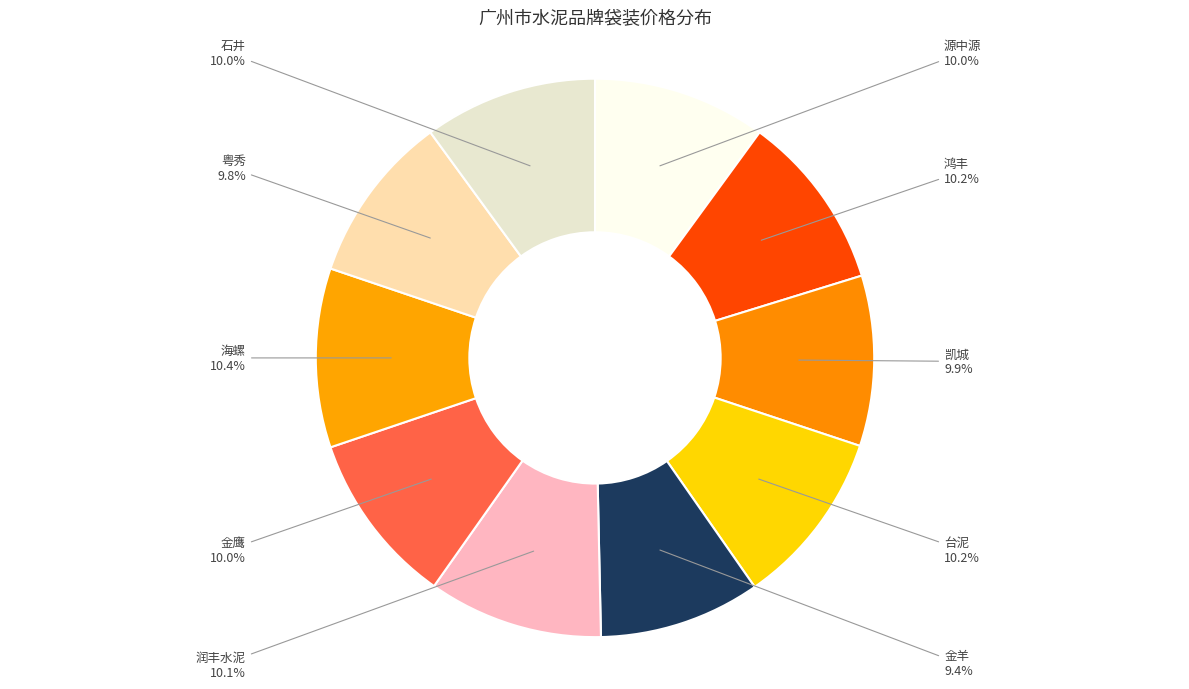

Is the sum of 凯城 and 粤秀 greater than half?

No